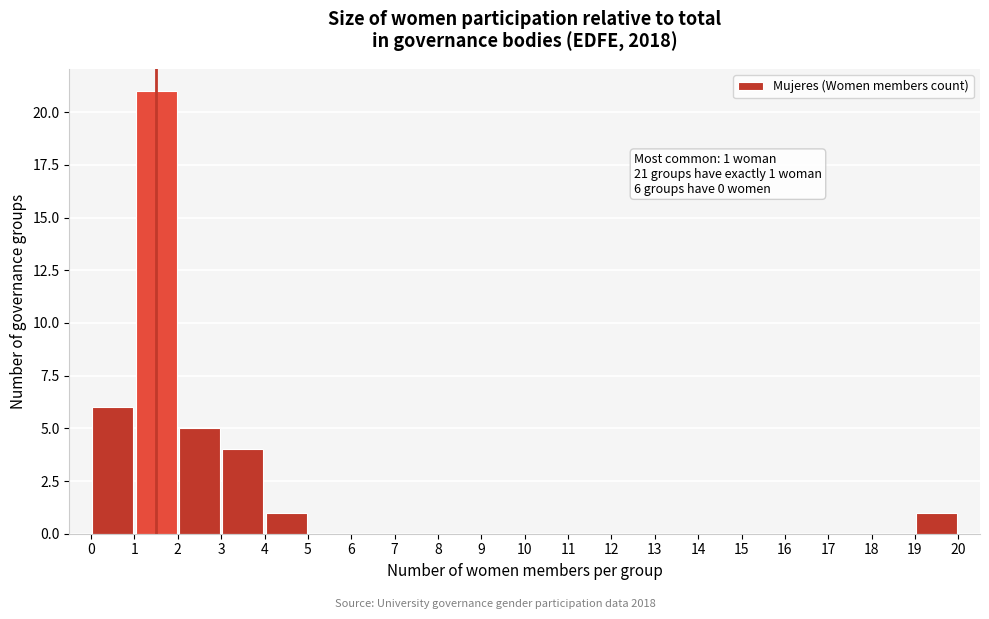

Which range on the x-axis has the tallest bar?

1 to 2